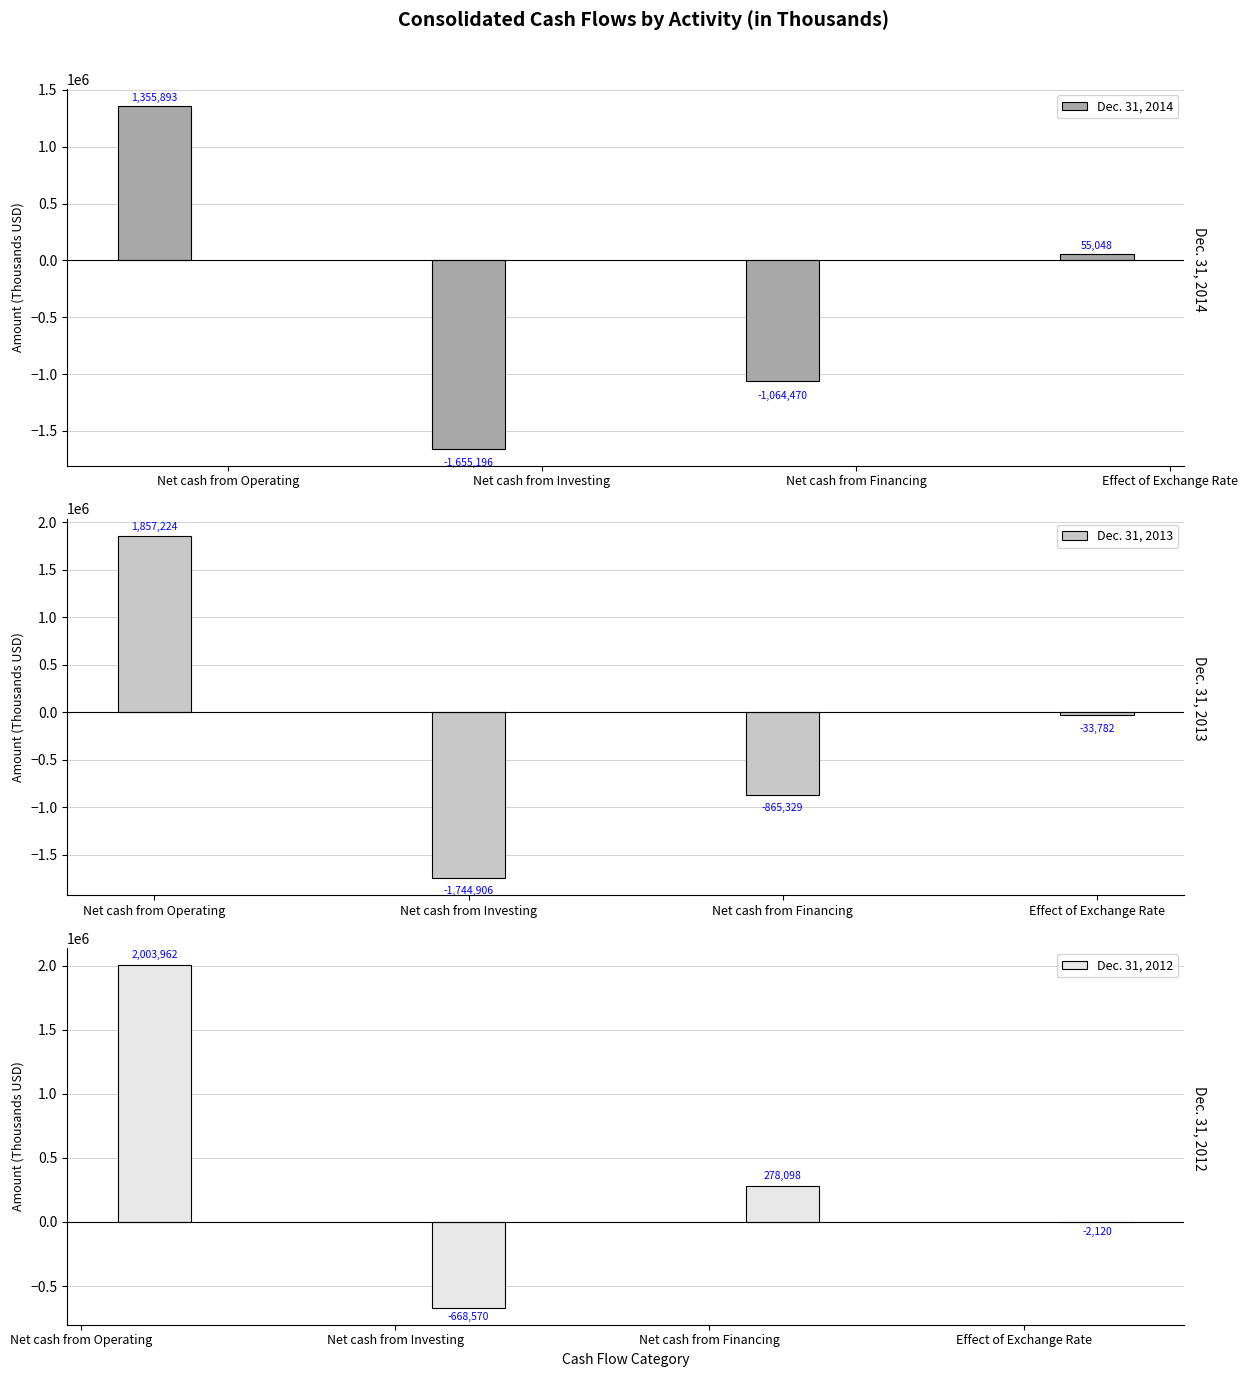

What is the total value across all series at Net cash from Investing?

-4068672